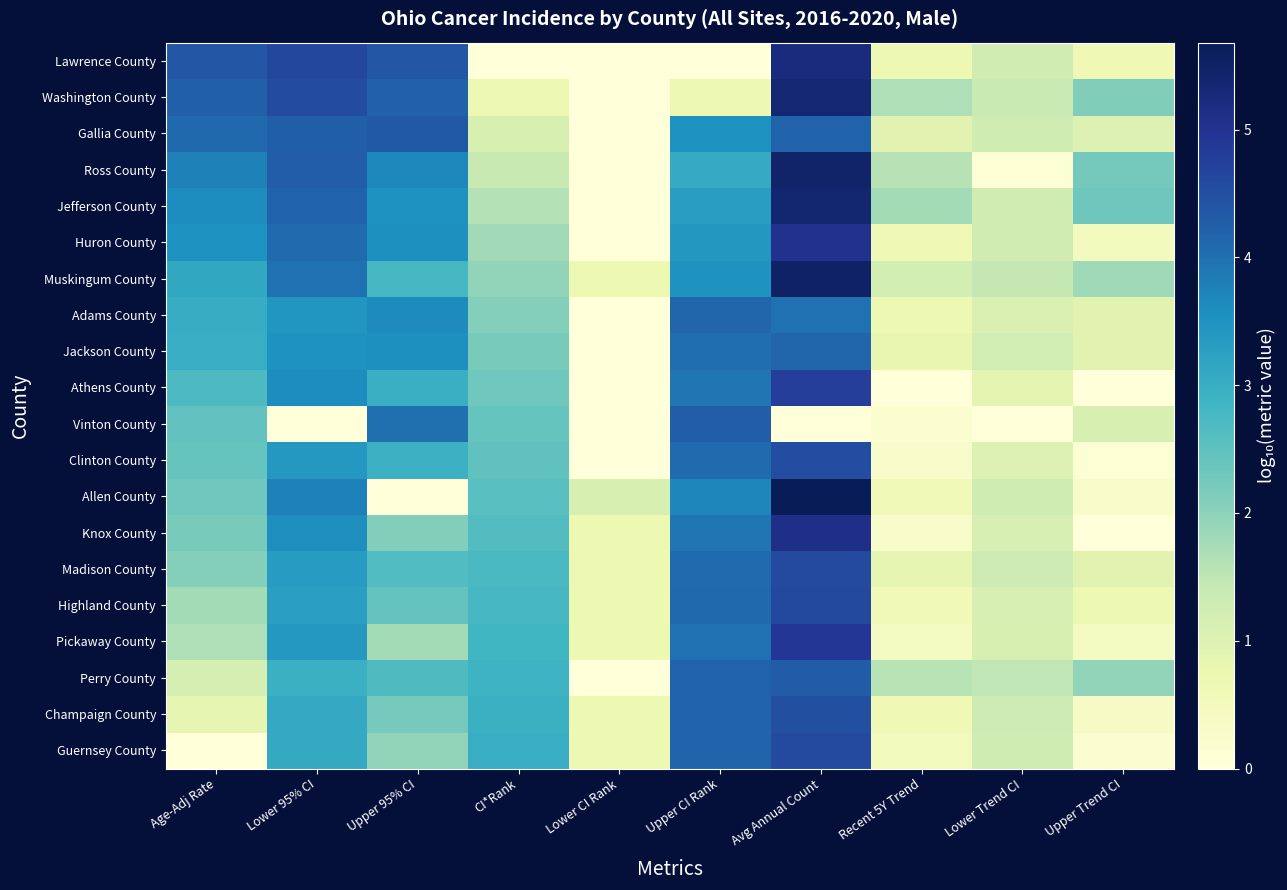

How many data points does each series have?

10